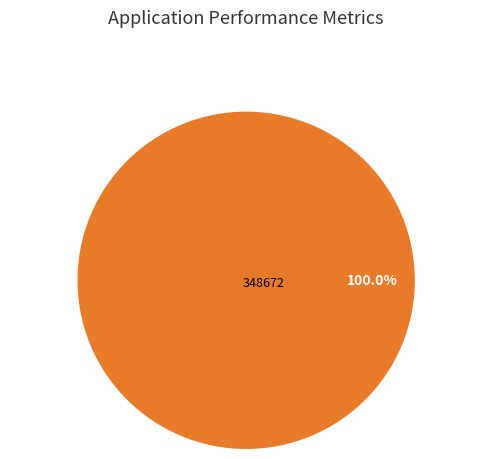

Is there a majority slice in this chart?

Yes